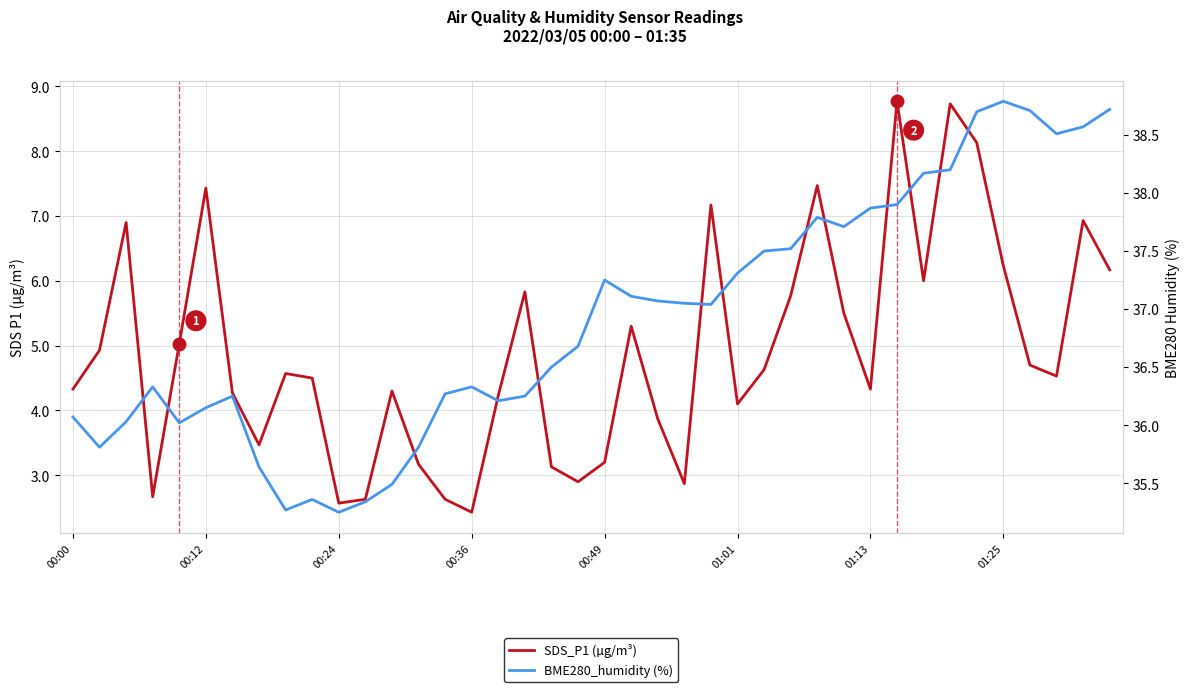

How many values in the SDS_P1 (µg/m³) series are below 4?

12